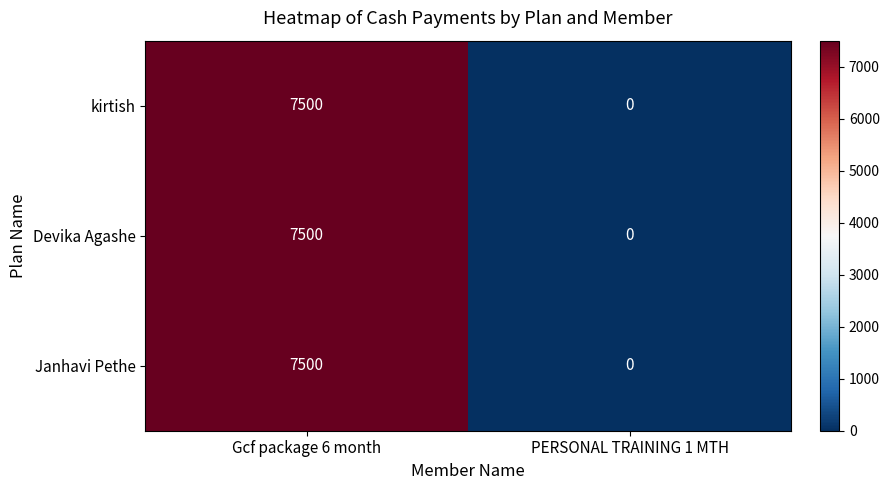

What is the maximum value shown in the chart?

7500